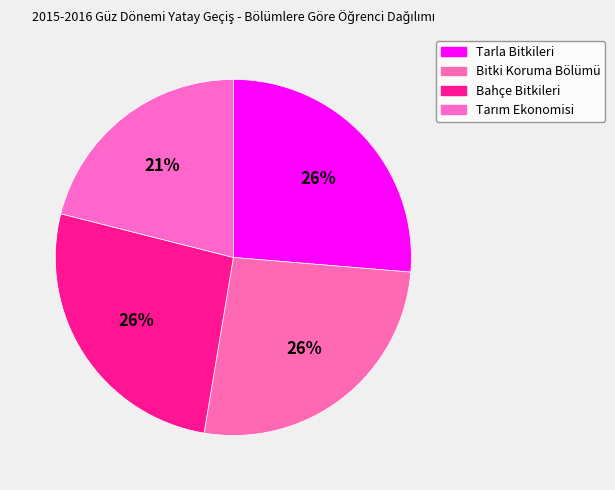

How many segments does this pie chart have?

4